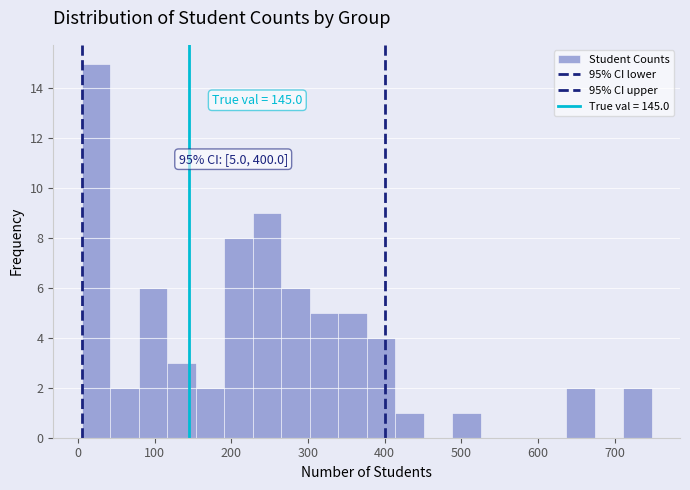

Read against the x-axis, roughly where is the centre of the tallest bar?

20